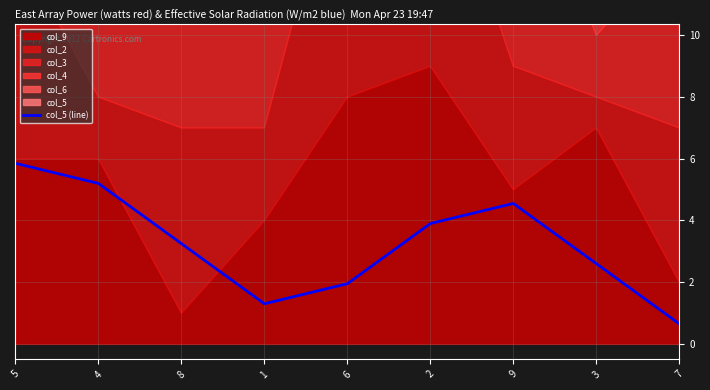

What is the value of the 6th point from the left?

3.9